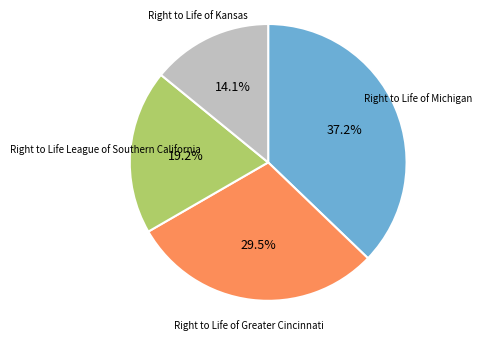

Is there a majority slice in this chart?

No